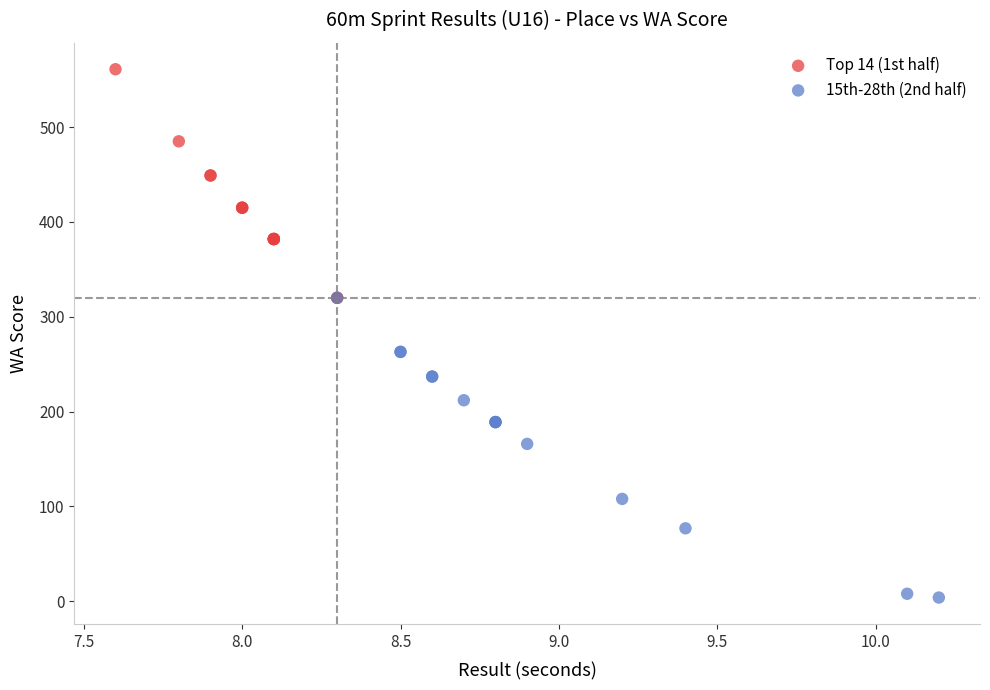

Which series contains the highest Y value?

Top 14 (1st half)